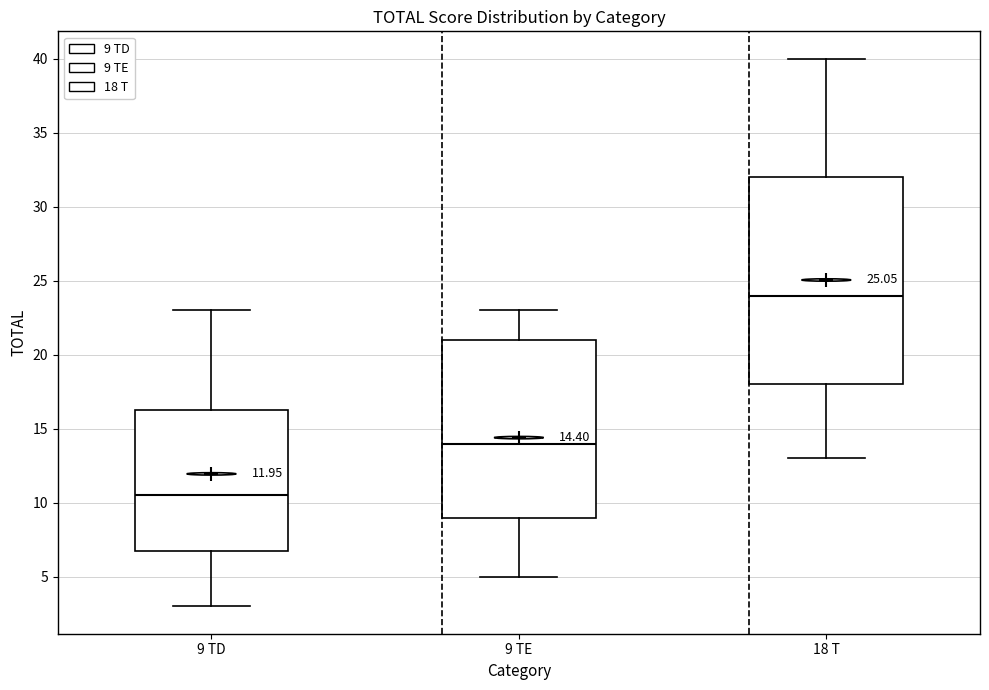

Which box has the highest median line?

18 T